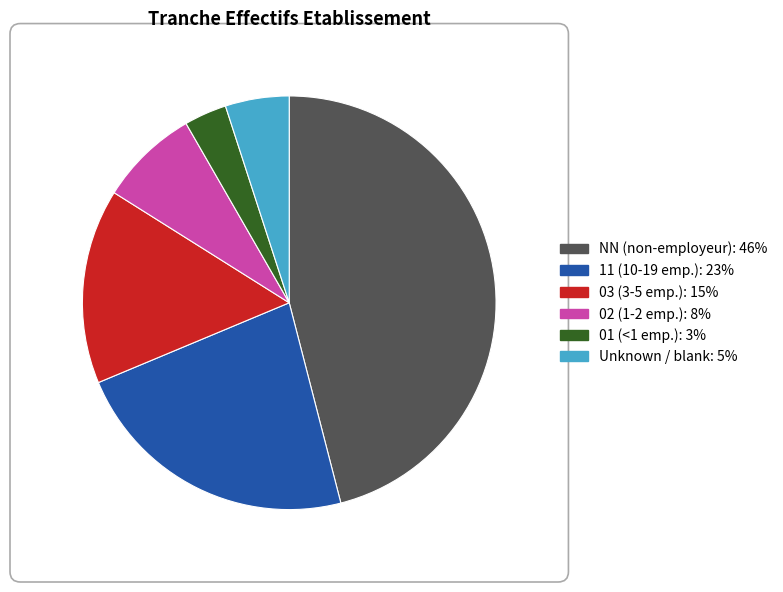

How many segments does this pie chart have?

6